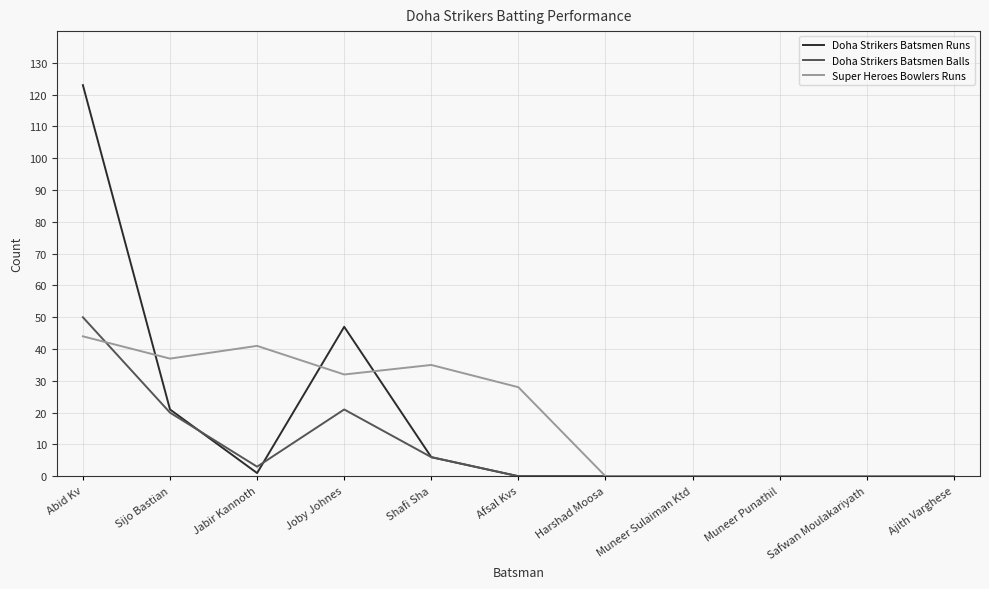

What is the greatest value displayed?

123